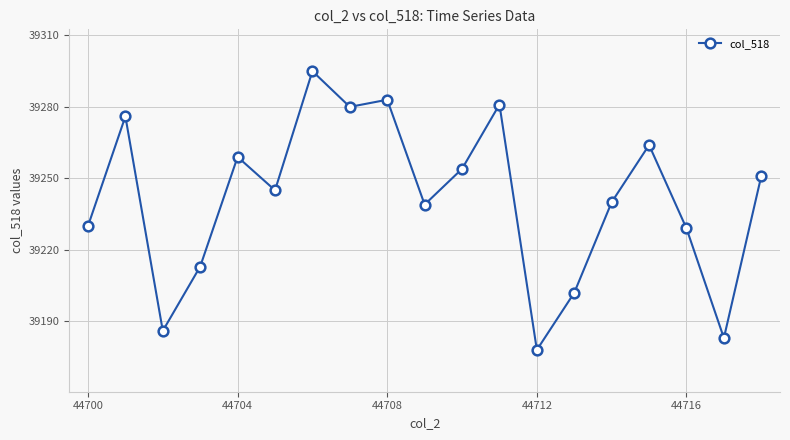

What is the greatest value displayed?

39295